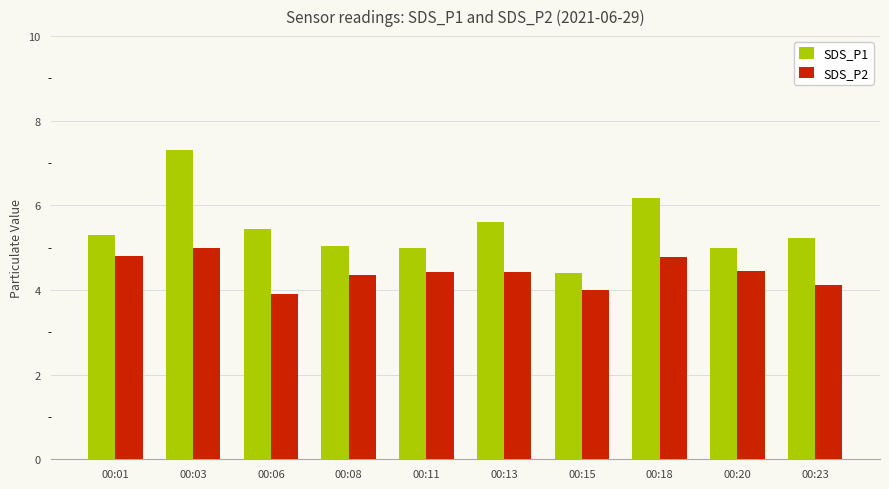

The SDS_P2 series shows 5.8 at 00:23. True or false?

False